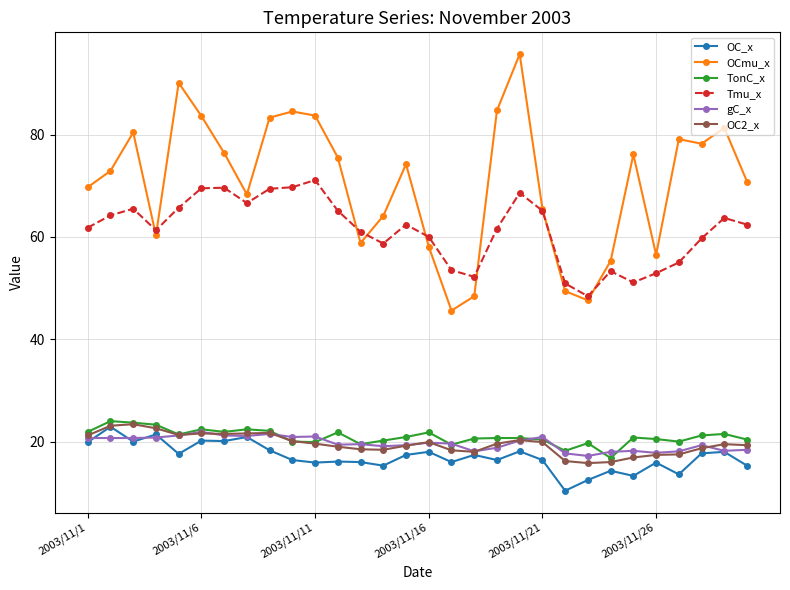

What is the sum of all gC_x values?

589.3